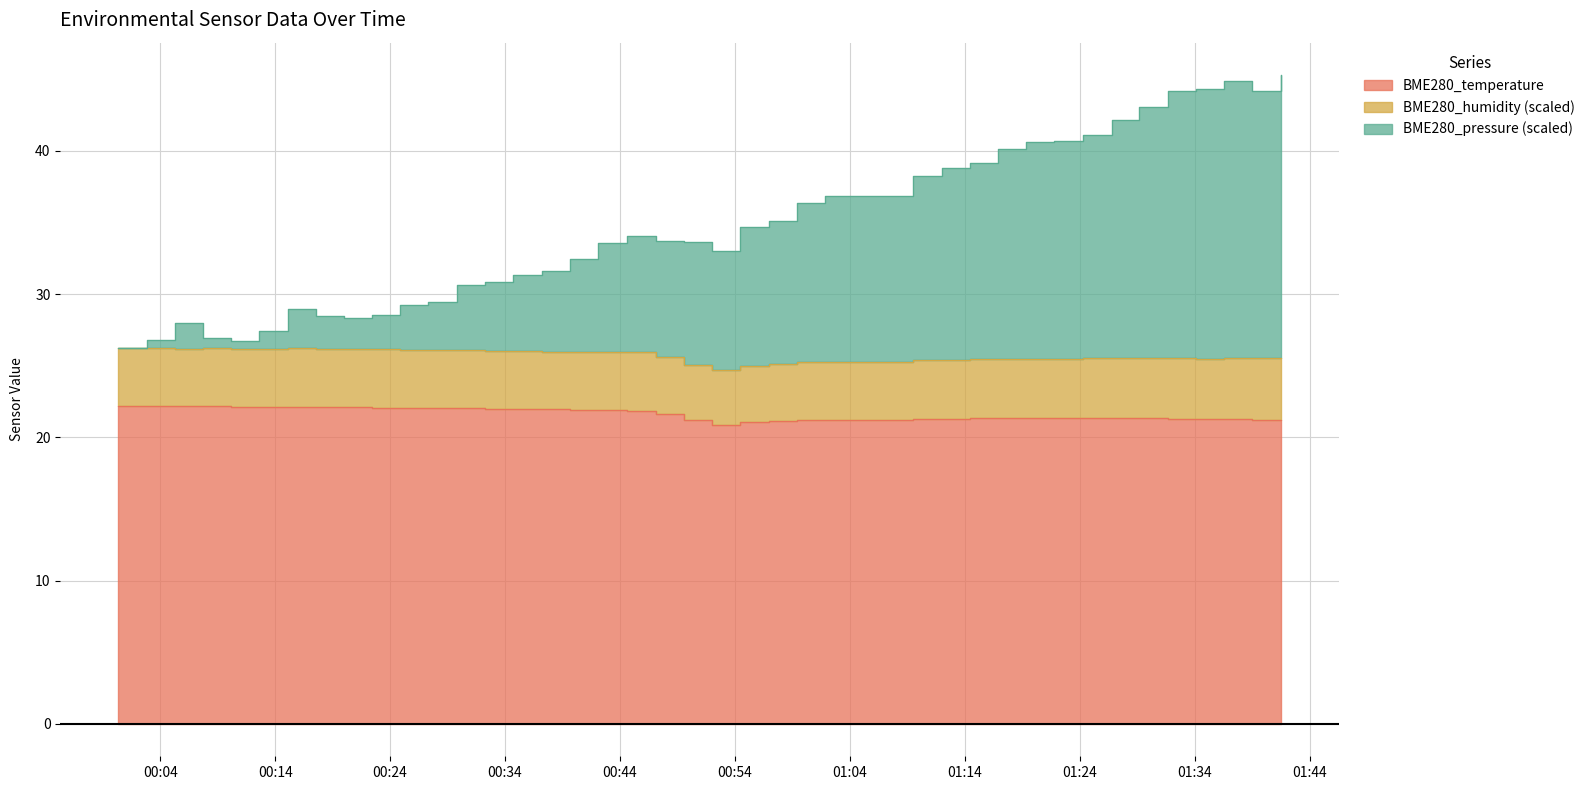

At which category is the sum across all series the highest?

2023/01/09 01:41:29